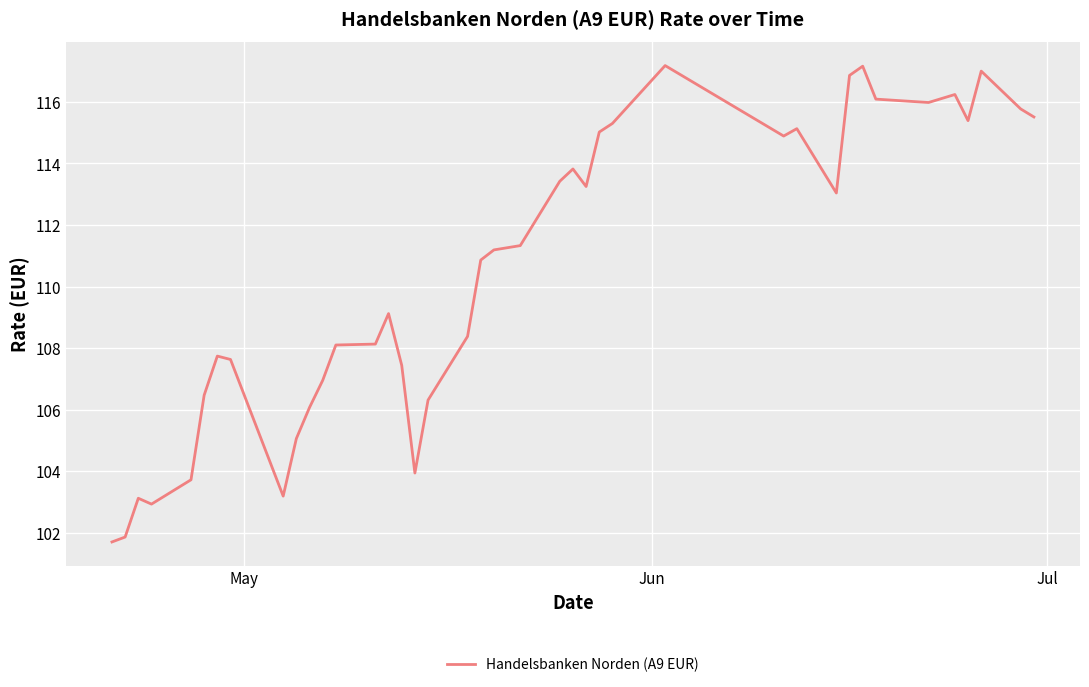

What is the difference between the maximum and minimum values?

15.5